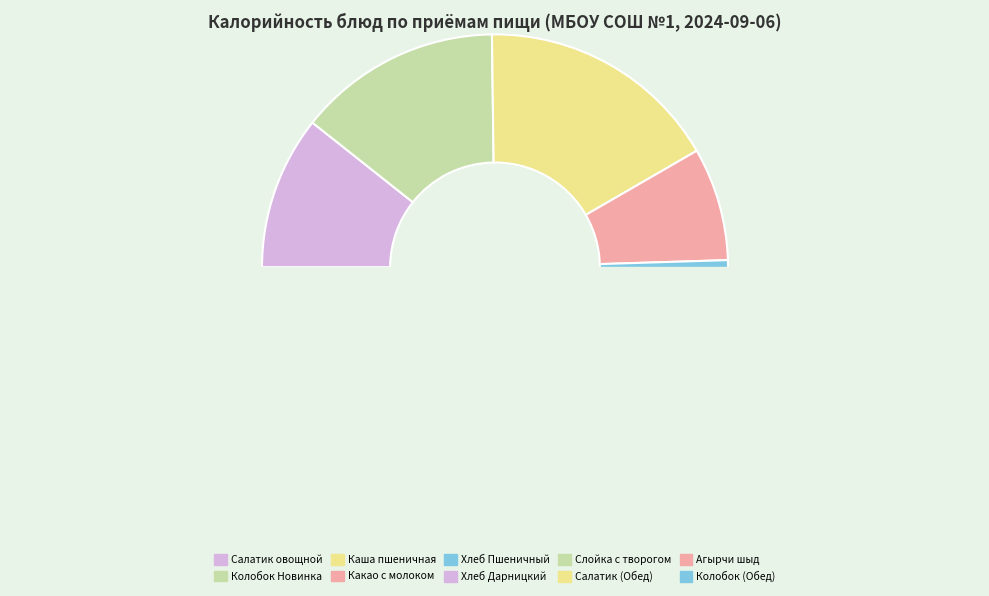

To the nearest percent, what percentage of the pie is Хлеб Дарницкий (Завтрак)?

3%